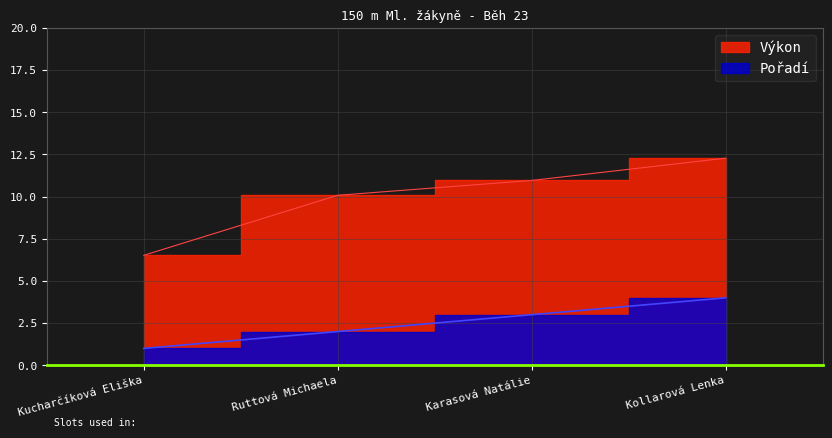

What is the maximum value shown in the chart?

12.3